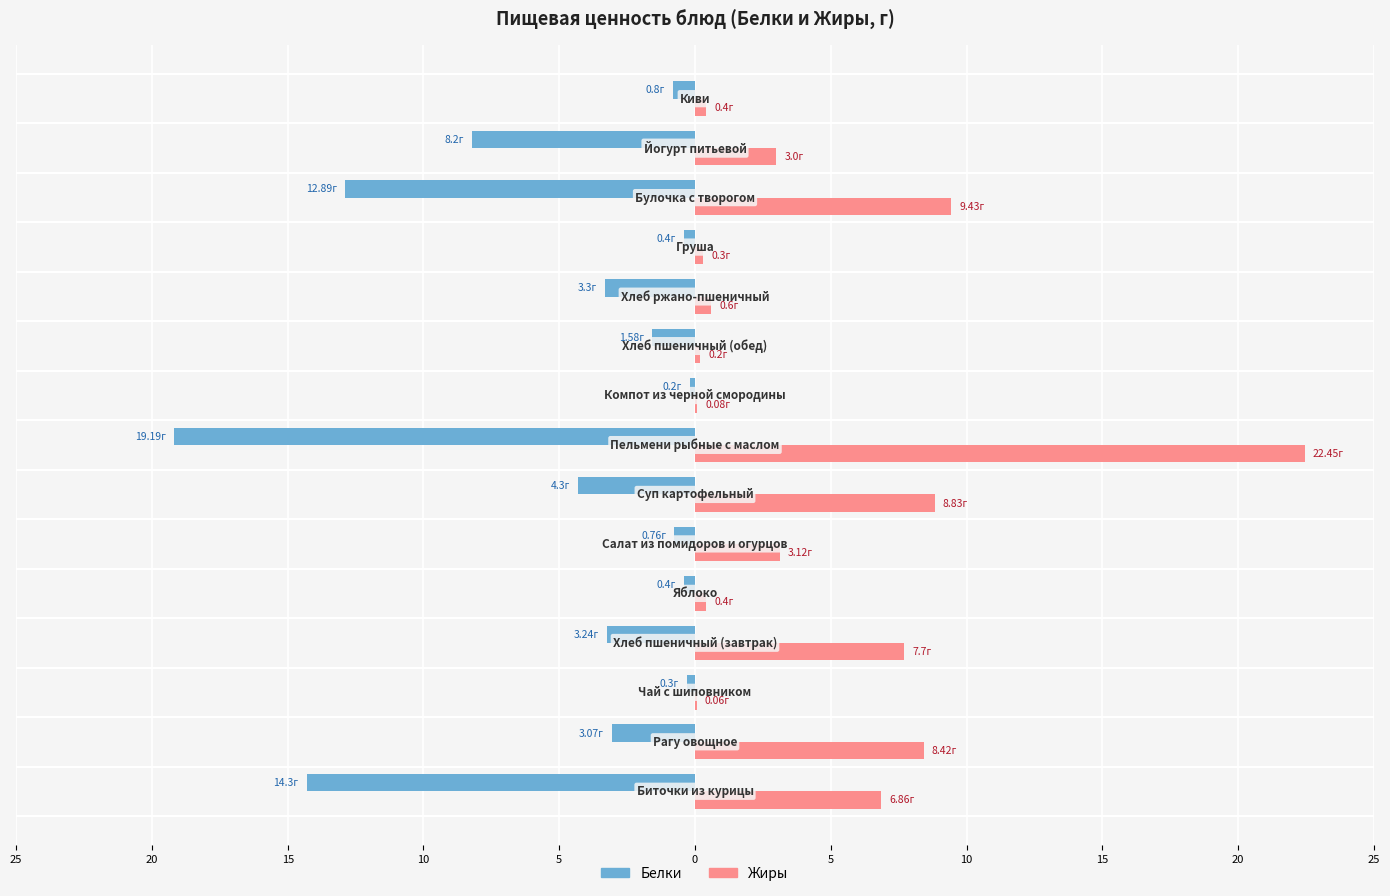

What are all the series names shown in the legend?

Белки, Жиры